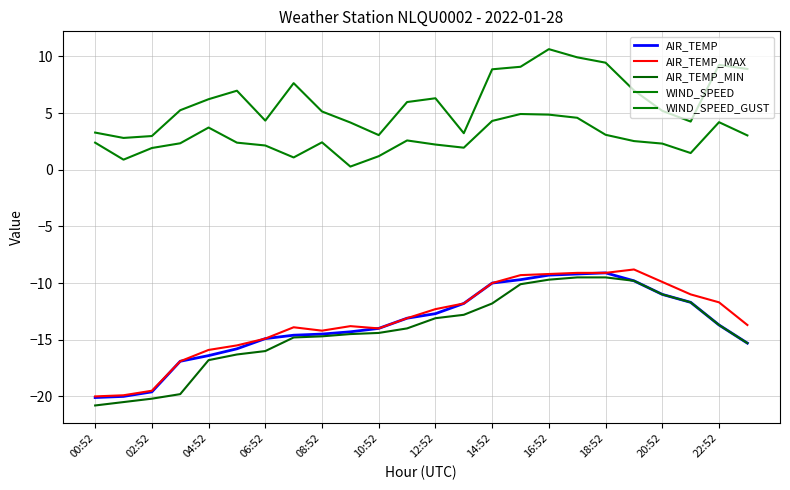

Reading left to right, what are all the values shown in this chart?

AIR_TEMP: -20.1	-20.0	-19.6	-16.9	-16.4	-15.8	-14.9	-14.6	-14.5	-14.3	-14.0	-13.1	-12.7	-11.8	-10.0	-9.7	-9.3	-9.2	-9.1	-9.8	-11.0	-11.7	-13.7	-15.3
AIR_TEMP_MAX: -20.0	-19.9	-19.5	-16.9	-15.9	-15.5	-14.9	-13.9	-14.2	-13.8	-14.0	-13.1	-12.3	-11.8	-10.0	-9.3	-9.2	-9.1	-9.1	-8.8	-9.9	-11.0	-11.7	-13.7
AIR_TEMP_MIN: -20.8	-20.5	-20.2	-19.8	-16.8	-16.3	-16.0	-14.8	-14.7	-14.5	-14.4	-14.0	-13.1	-12.8	-11.8	-10.1	-9.7	-9.5	-9.5	-9.8	-11.0	-11.7	-13.7	-15.3
WIND_SPEED: 2.4	0.9	1.9	2.3	3.7	2.4	2.1	1.1	2.4	0.3	1.2	2.6	2.2	1.9	4.3	4.9	4.9	4.6	3.1	2.5	2.3	1.5	4.2	3.0
WIND_SPEED_GUST: 3.3	2.8	3.0	5.2	6.2	7.0	4.3	7.6	5.1	4.2	3.1	6.0	6.3	3.2	8.9	9.1	10.6	9.9	9.4	7.0	5.2	4.2	9.2	8.9